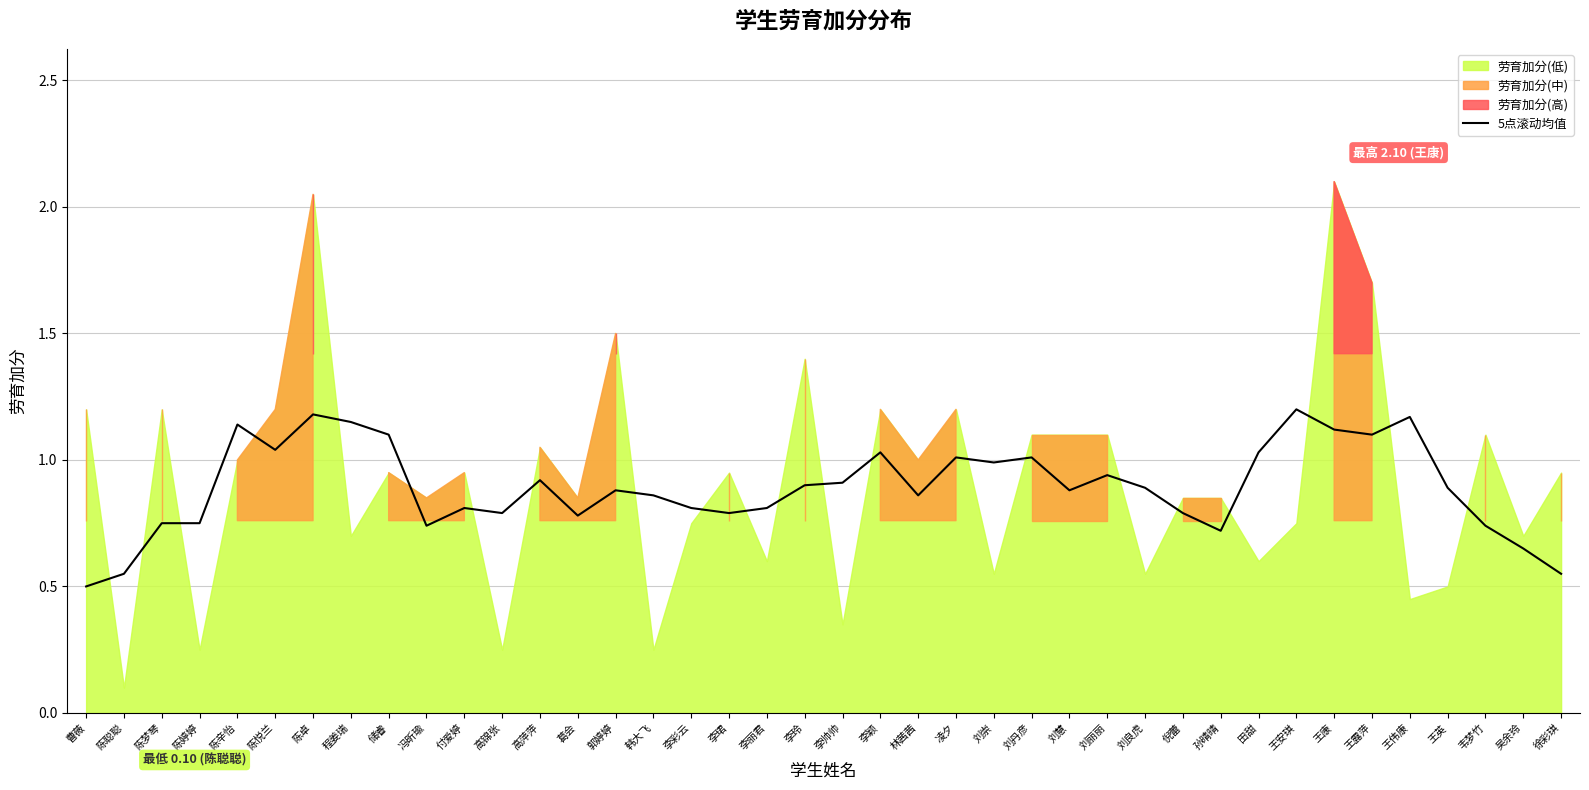

What is the minimum value for 5点滚动均值?

0.5